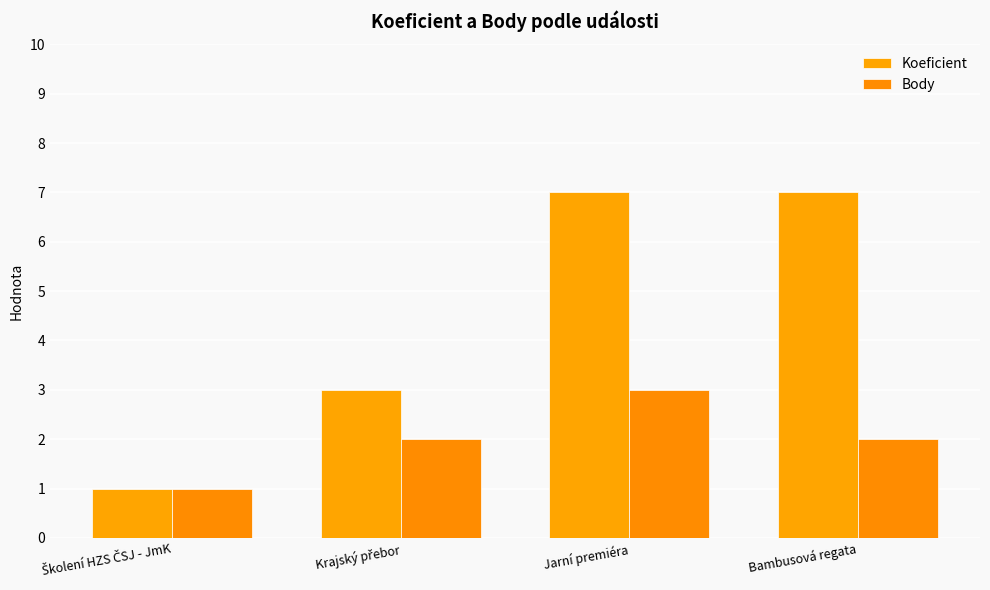

How many Koeficient values are between 3 and 7?

3